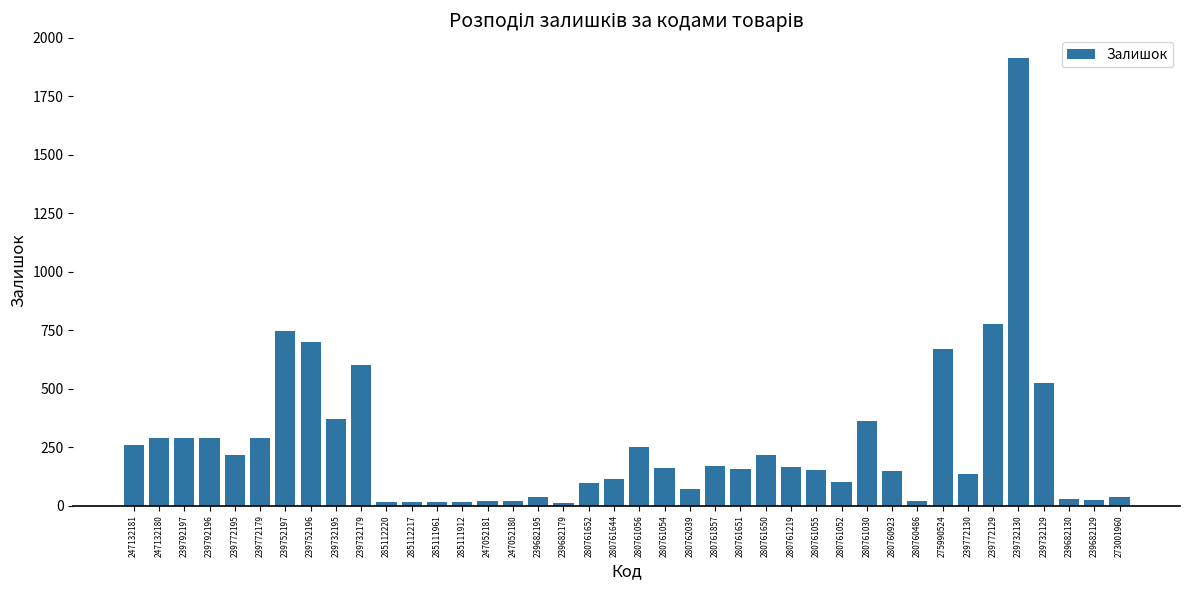

Does the chart contain any negative values?

No